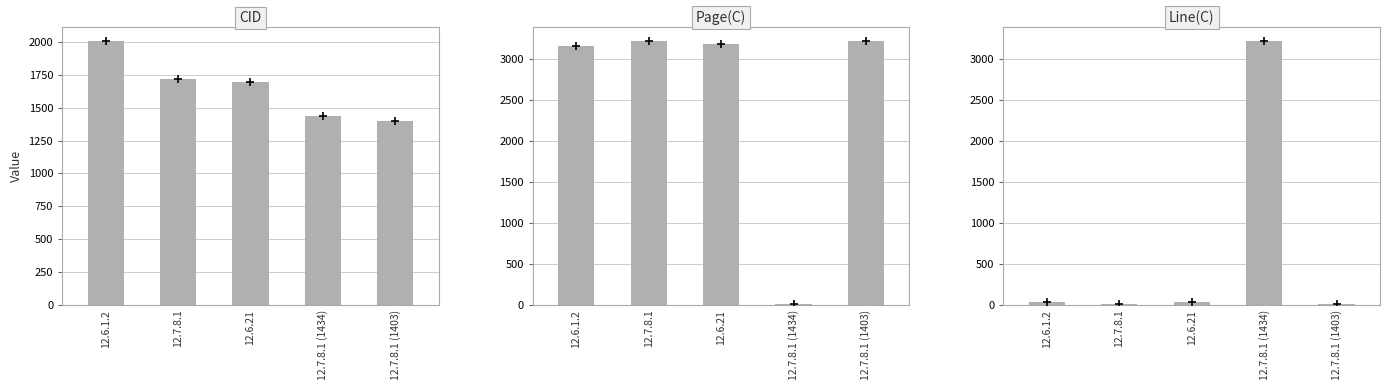

What position from the right is 12.6.21?

3